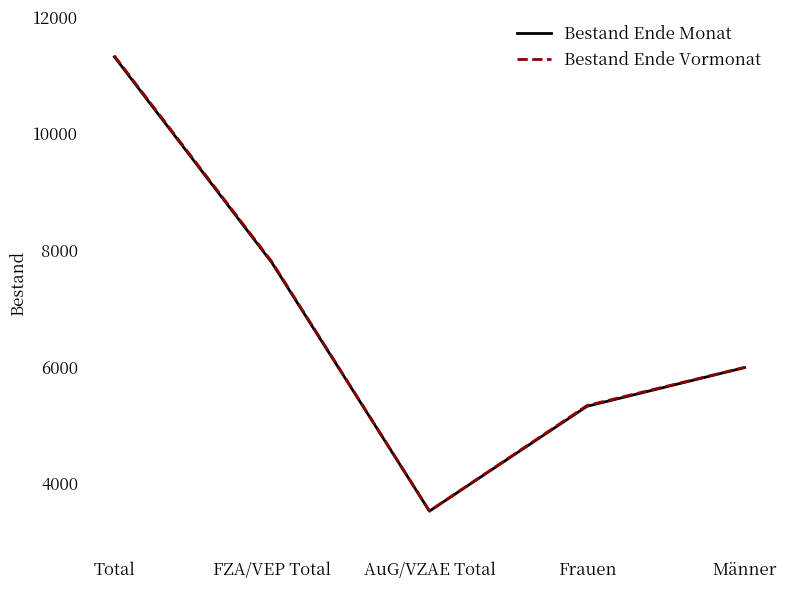

True or false: Bestand Ende Vormonat and Bestand Ende Monat intersect in this chart.

False